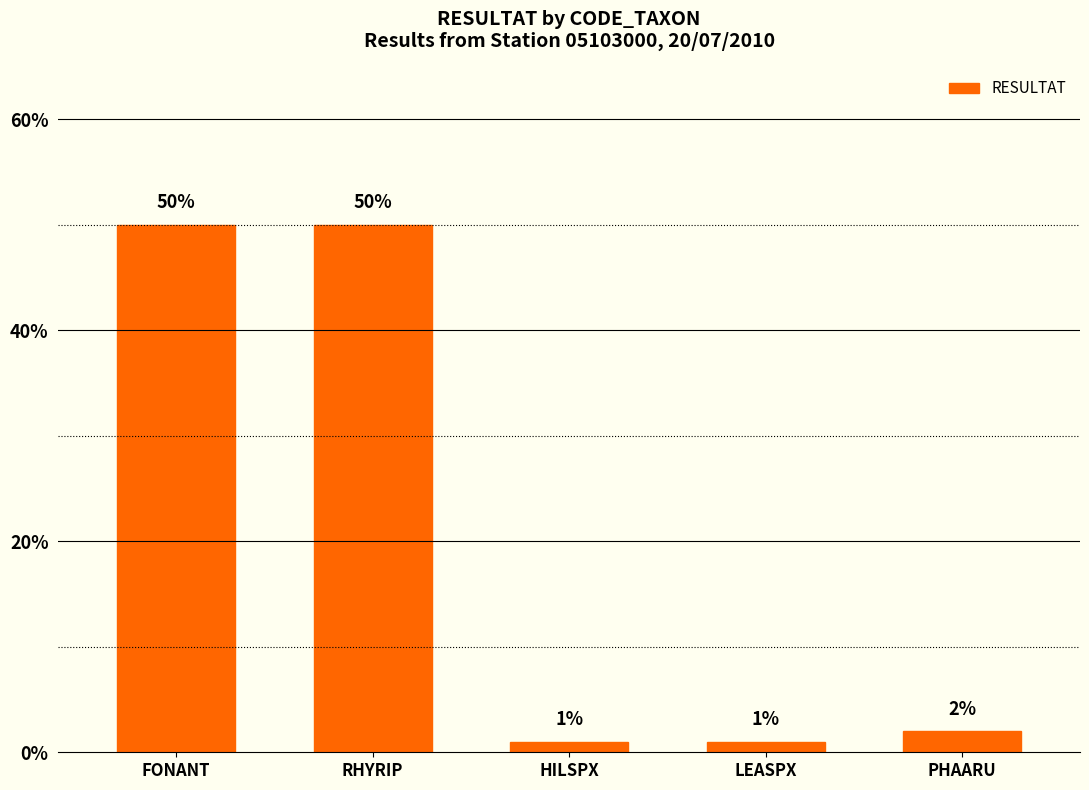

Is it true that the value at FONANT is 0.5?

True